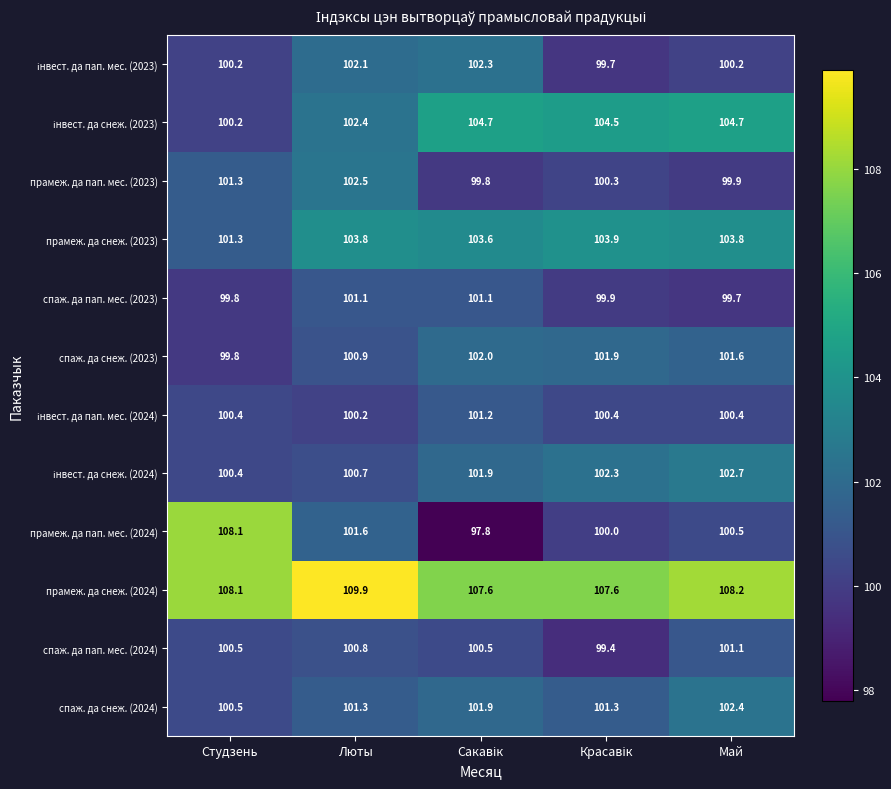

Count the number of categories in the chart.

5